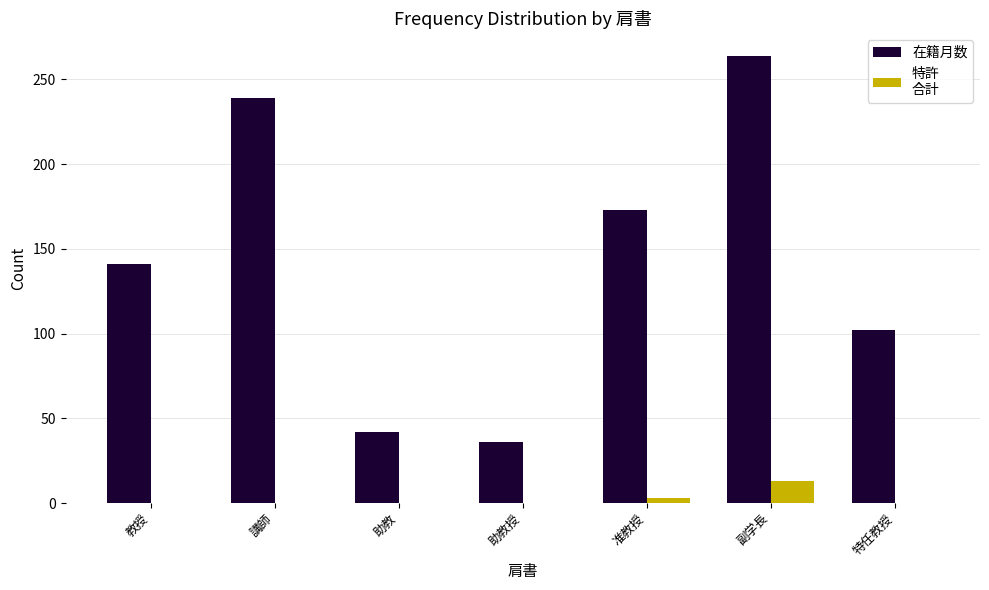

What is the maximum value shown in the chart?

264